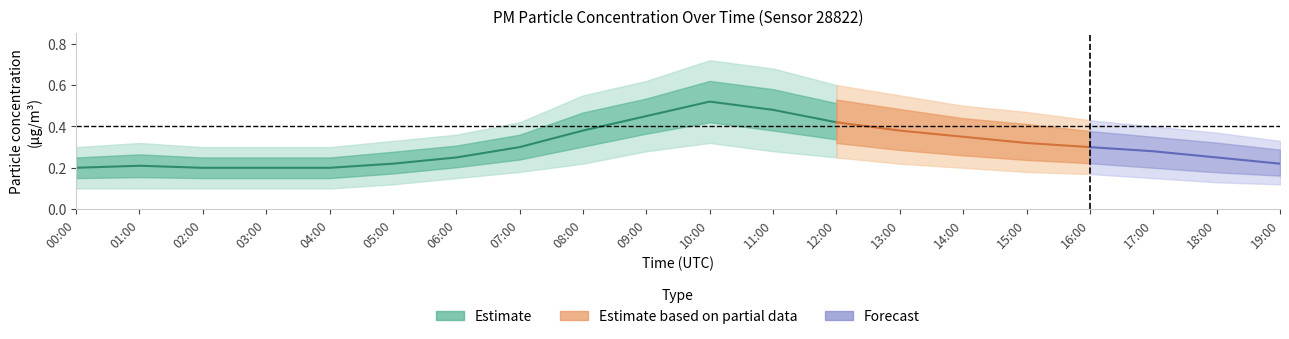

Count the P1_mean values in the range 0 to 1.

20